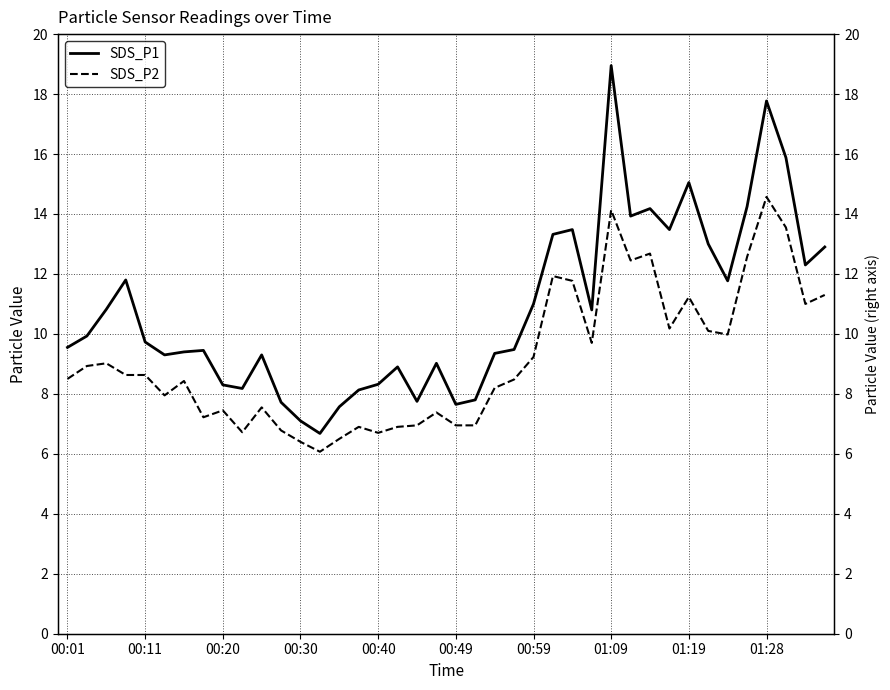

At 00:20, list the series in order from smallest to largest.

SDS_P2, SDS_P1